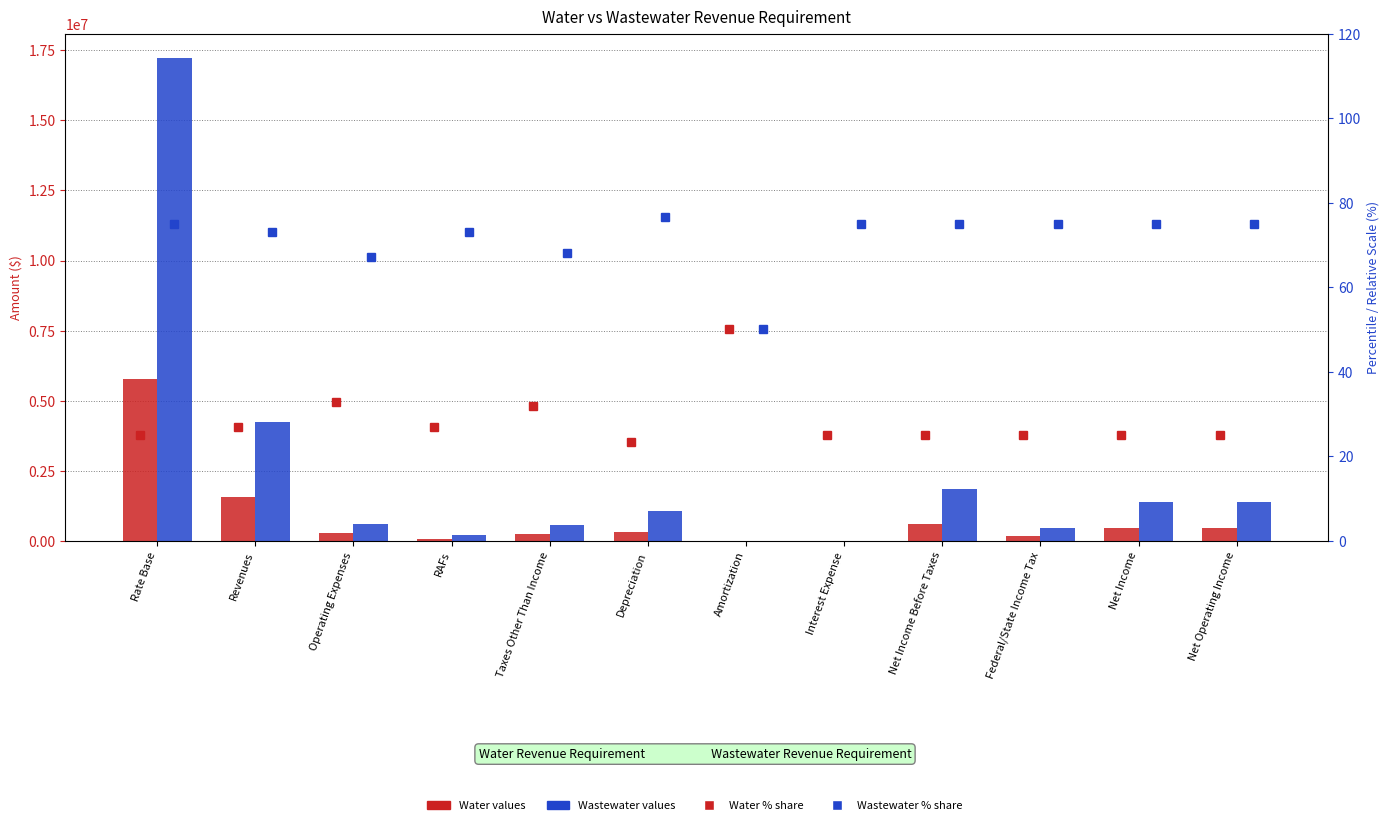

List the series in order of their peak value, highest first.

Wastewater, Water, Wastewater % share, Water % share